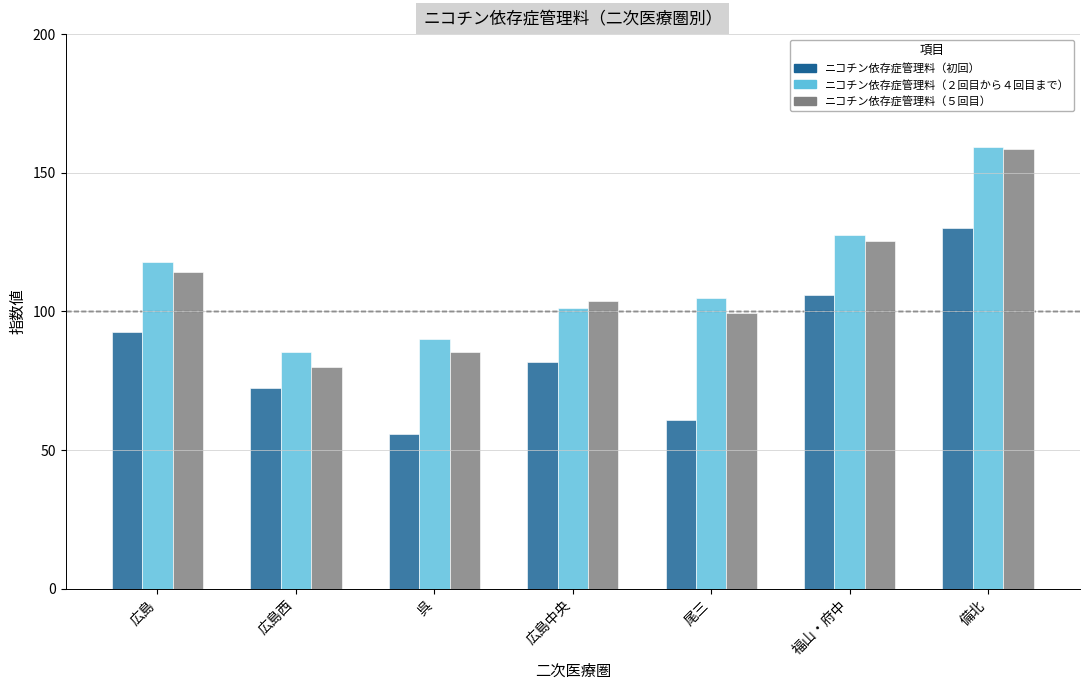

What is the average value of the ニコチン依存症管理料（初回） series?

85.6